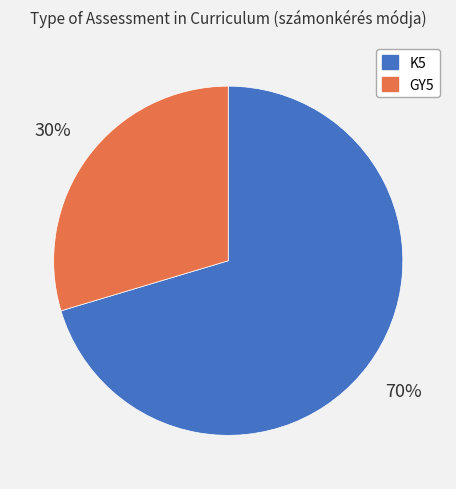

Combined, do K5 and GY5 account for over 50%?

Yes